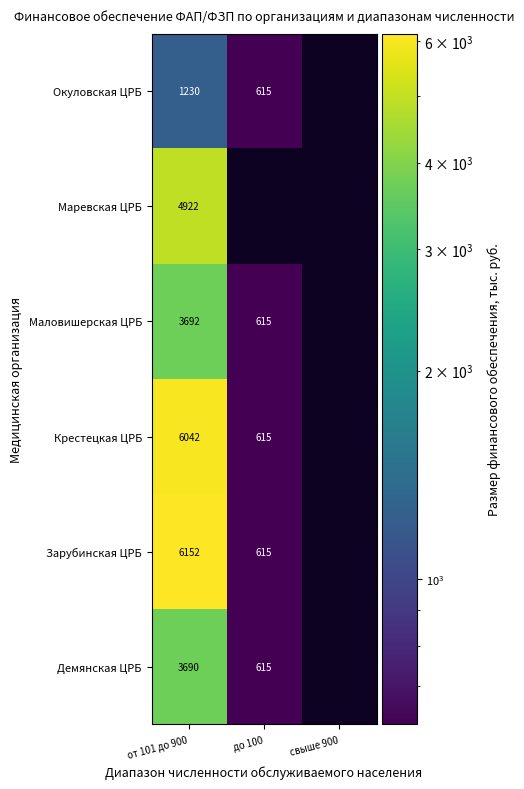

Which has a higher value, от 101 до 900 or до 100?

от 101 до 900